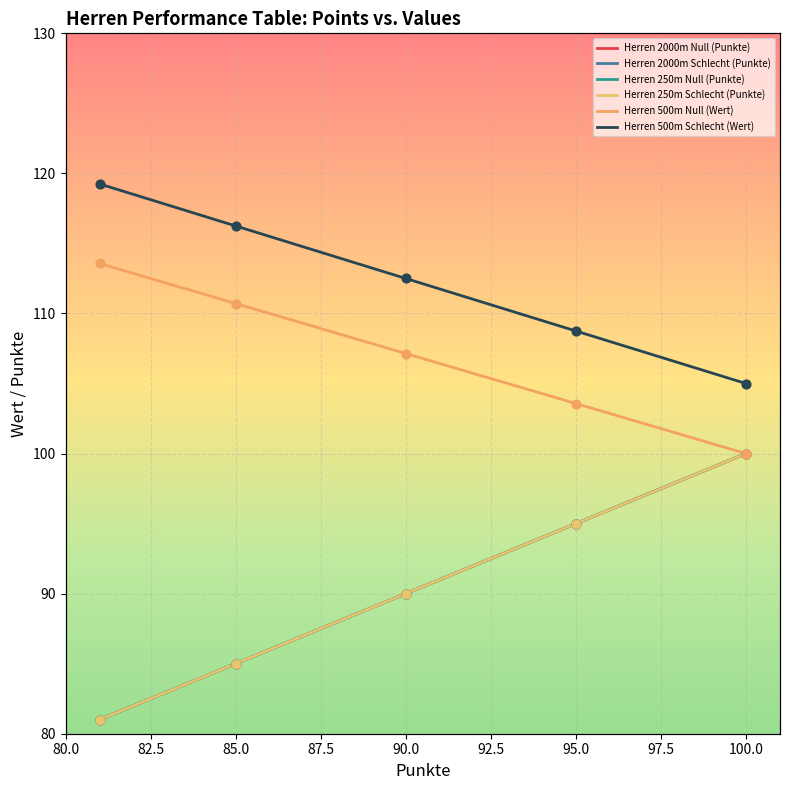

Is the value of Herren 500m Schlecht (Wert) at 19 greater than the value of Herren 2000m Schlecht (Punkte) at 100.0?

Yes